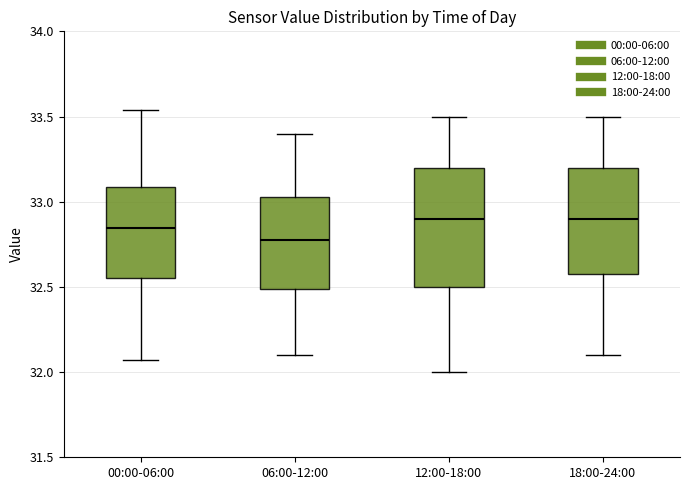

Reading left to right, transcribe this box plot: for each box, give where its median line is, the range the box spans, and where its two whiskers end, as read against the y-axis. The values are not printed on the chart, so give them approximately, as read against the axis.

00:00-06:00: median 32.85, box 32.55 to 33.10, whiskers 32.05 to 33.55
06:00-12:00: median 32.80, box 32.50 to 33.05, whiskers 32.10 to 33.40
12:00-18:00: median 32.90, box 32.50 to 33.20, whiskers 32.00 to 33.50
18:00-24:00: median 32.90, box 32.60 to 33.20, whiskers 32.10 to 33.50